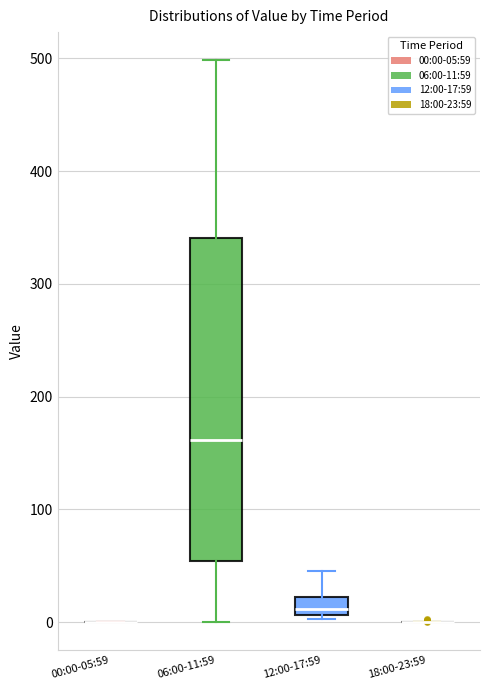

Reading left to right, read every box against the y-axis: the position of its median line, the range the box covers, and the ends of its whiskers. The values are not printed on the chart, so give them approximately, as read against the axis.

00:00-05:59: box collapsed to a line at 0, whiskers 0 to 0
06:00-11:59: median 160, box 50 to 340, whiskers 0 to 500
12:00-17:59: median 10 (just above the box's lower edge), box 10 to 20, whiskers 0 to 50
18:00-23:59: box collapsed to a line at 0, whiskers 0 to 0